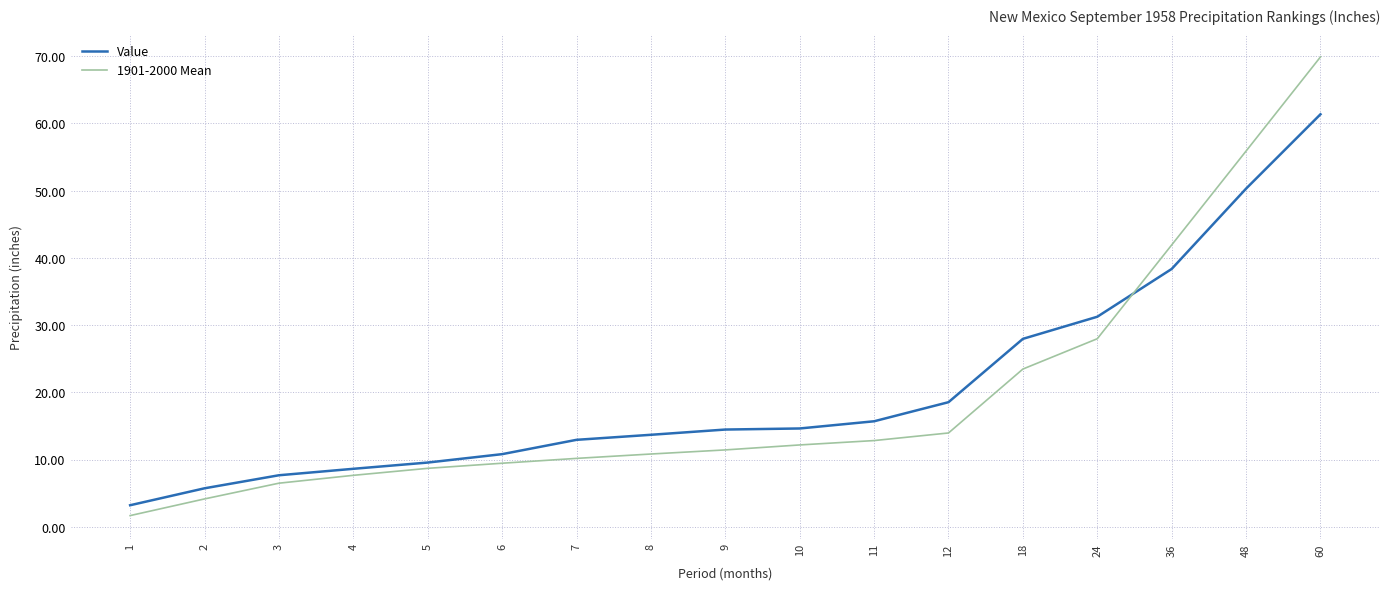

True or false: 1901-2000 Mean and Value cross at least once.

True